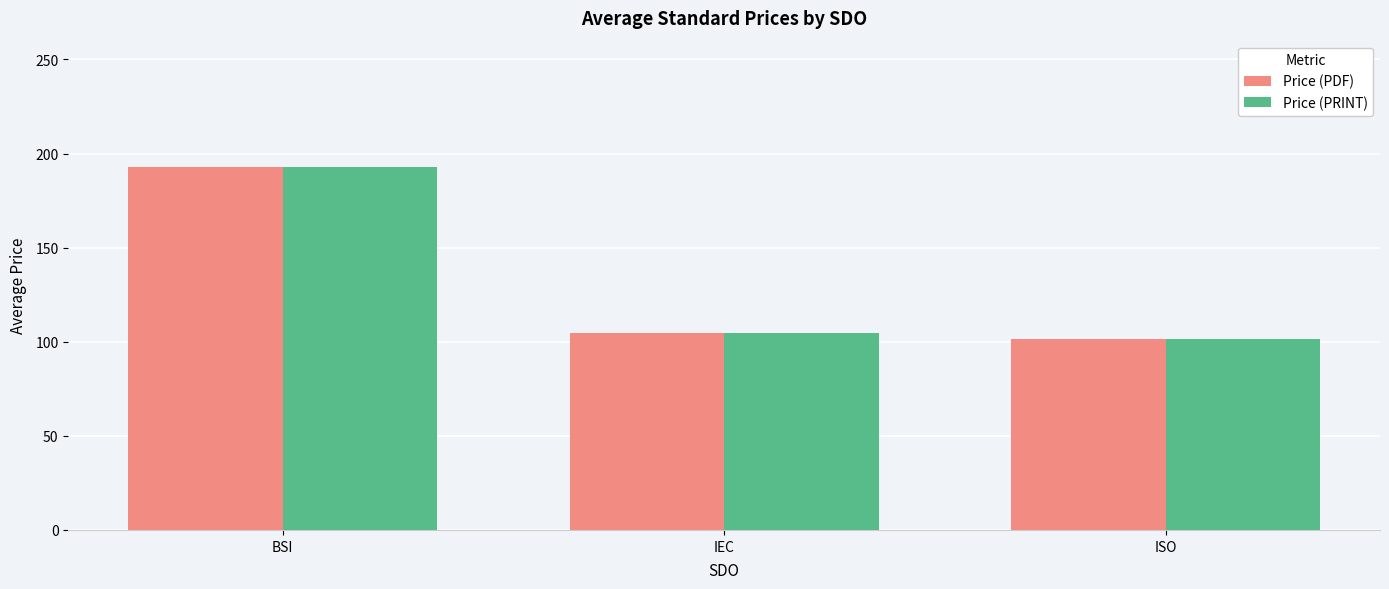

At how many categories does at least one series exceed 128?

1